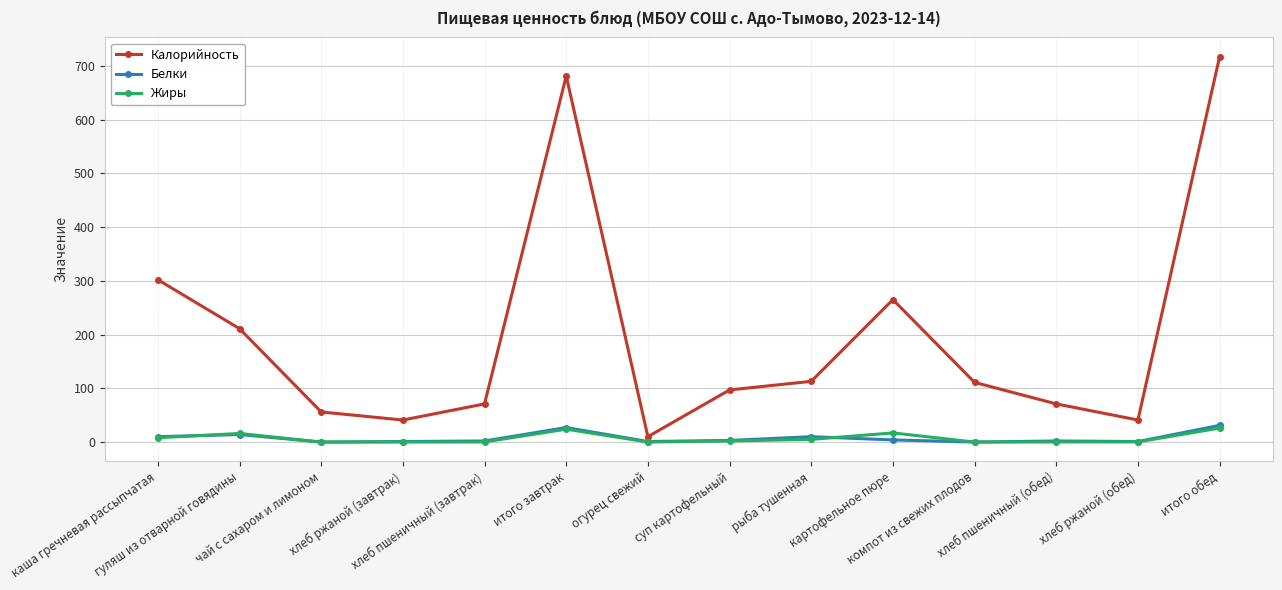

In Калорийность, how many points are lower than both neighbors (excluding endpoints)?

3